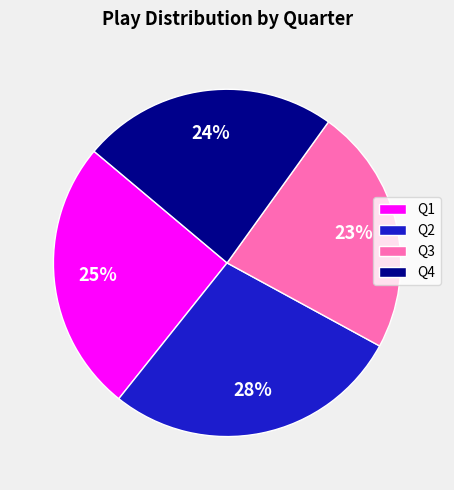

To the nearest percent, what is the average slice percentage?

25%